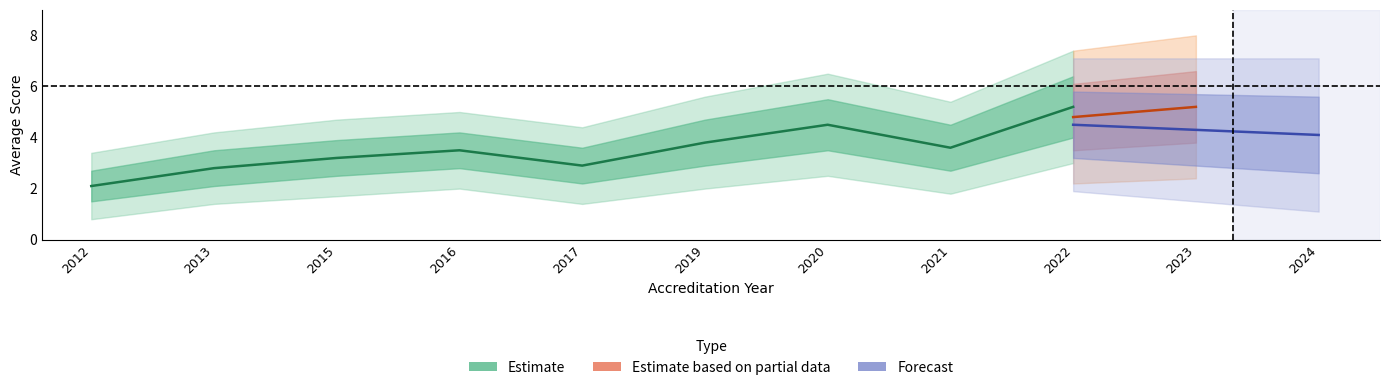

Does the chart have visible grid lines?

No